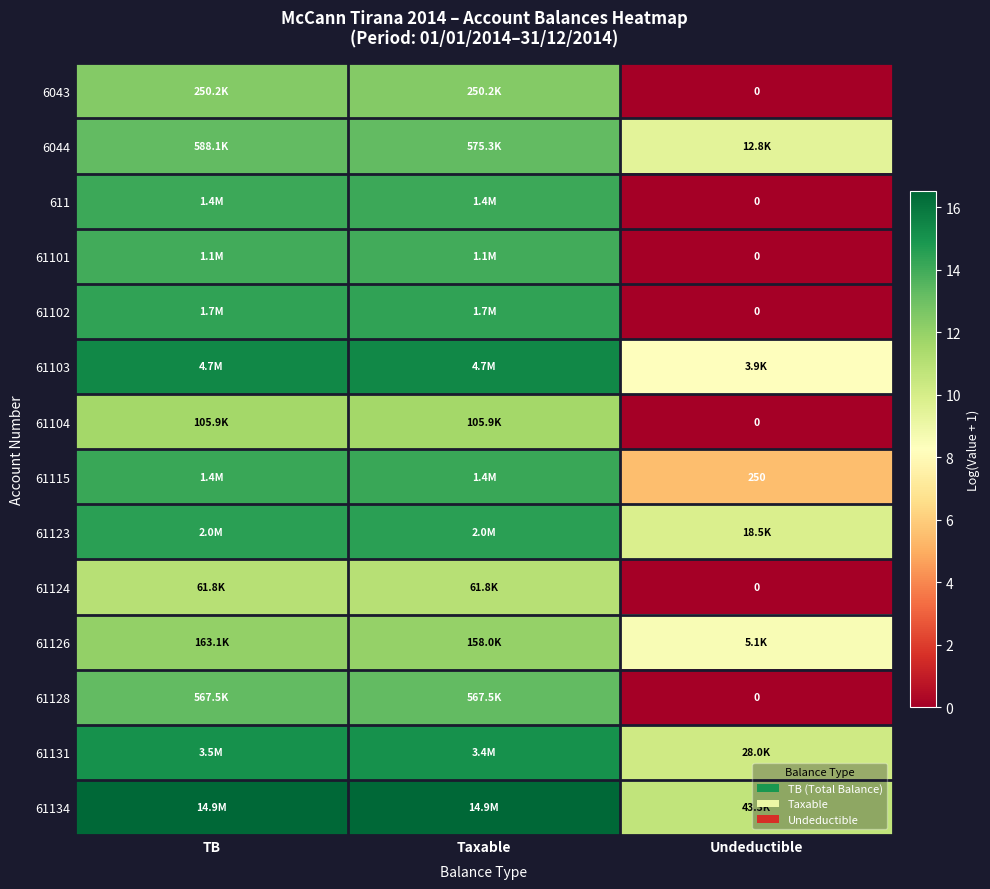

At which label does 61131 first exceed 15?

TB